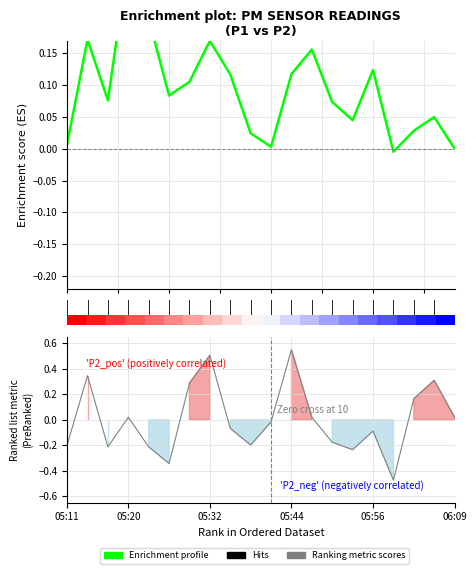

In Enrichment profile, how many points are higher than both neighbors (excluding endpoints)?

6